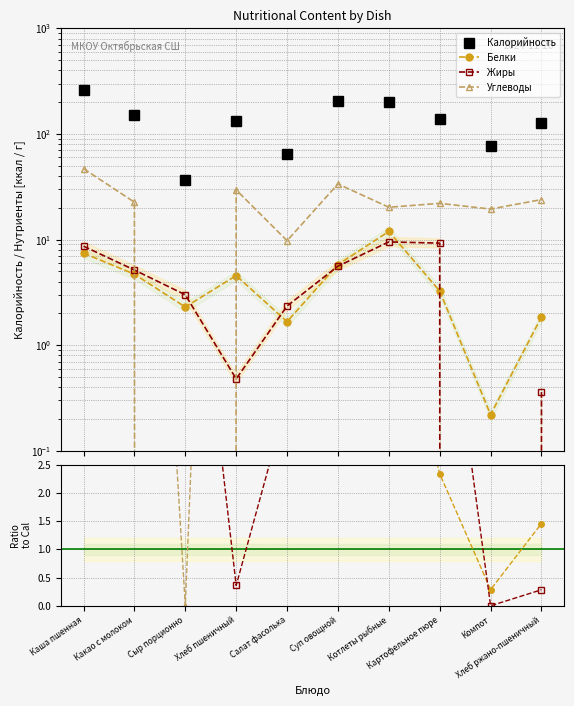

What is the difference between the Углеводы values at Картофельное пюре and Компот?

2.6